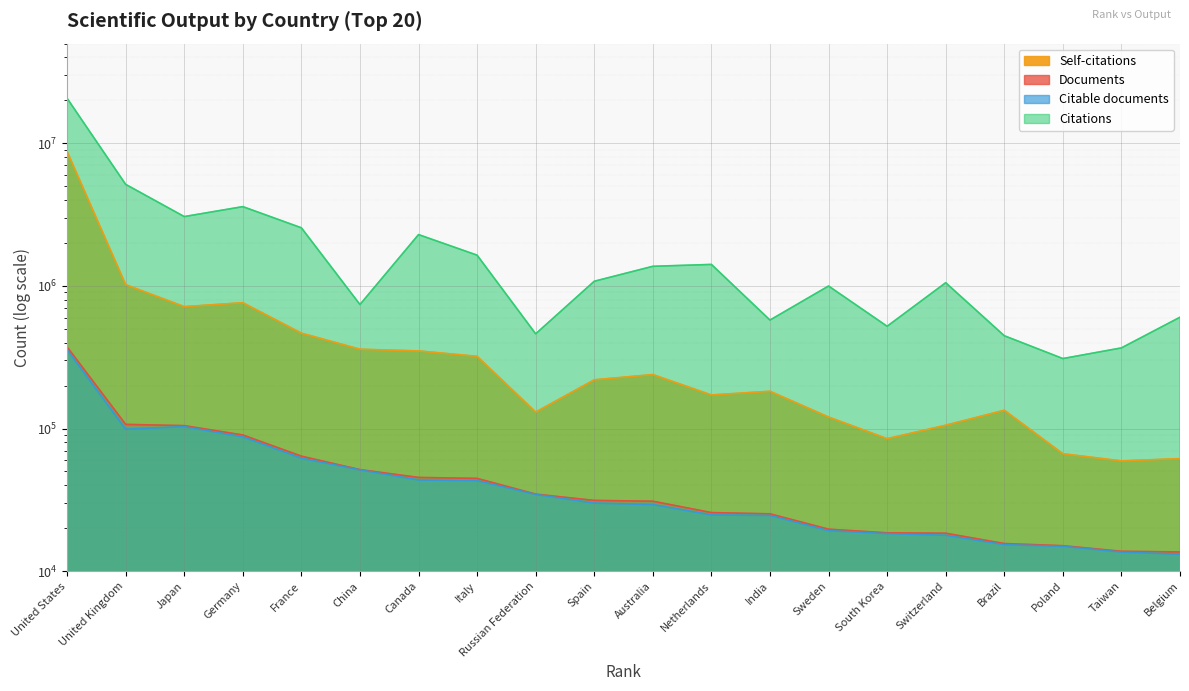

How many lines are shown in the chart?

4